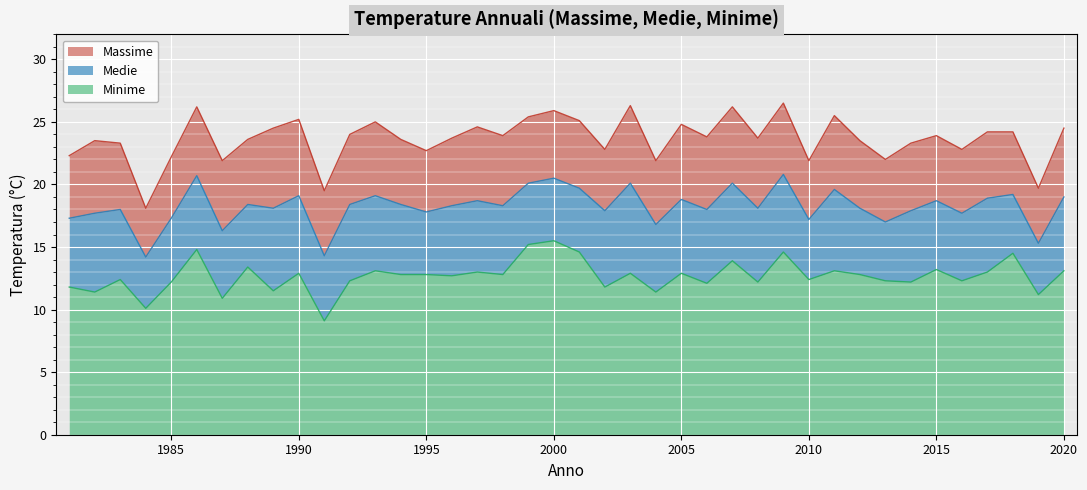

True or false: Minime and Medie cross at least once.

False